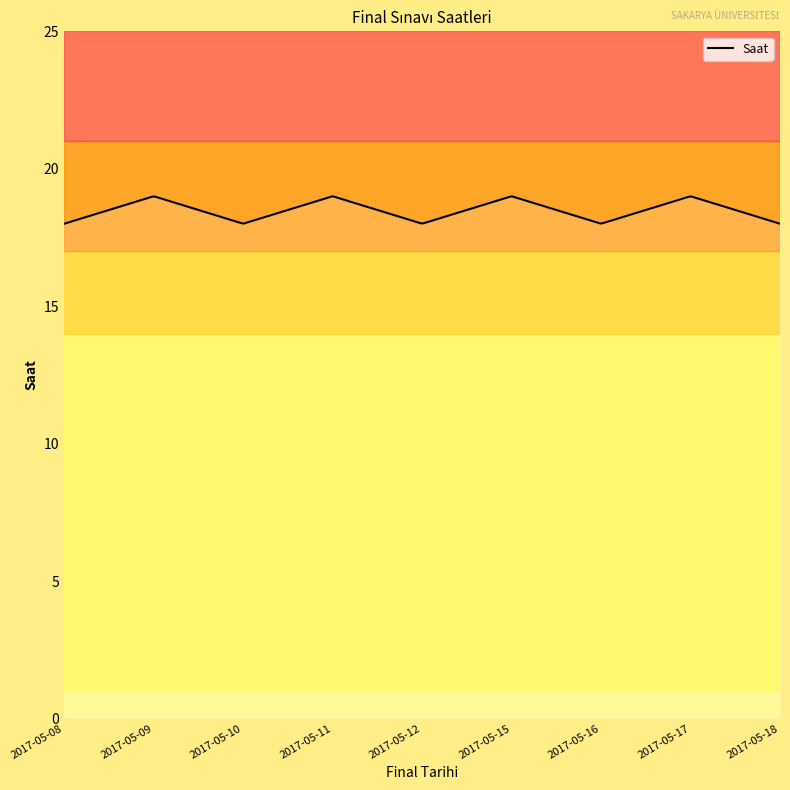

What is the difference between the maximum and minimum values?

1.0